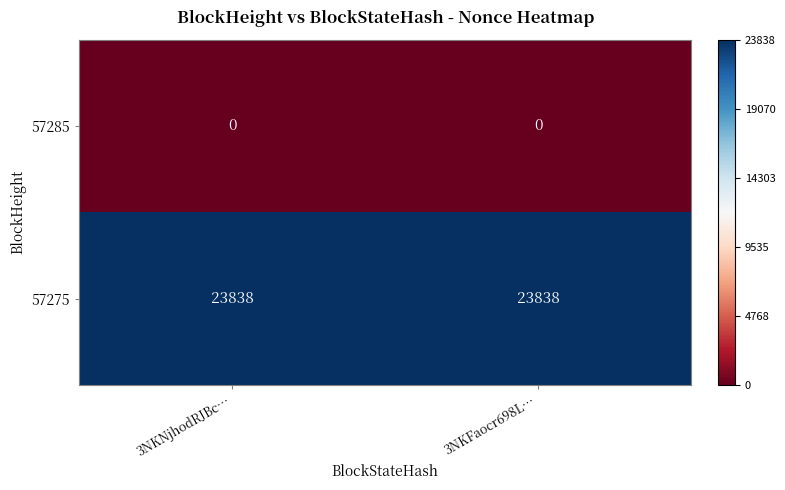

At how many categories does at least one series exceed 15235?

2